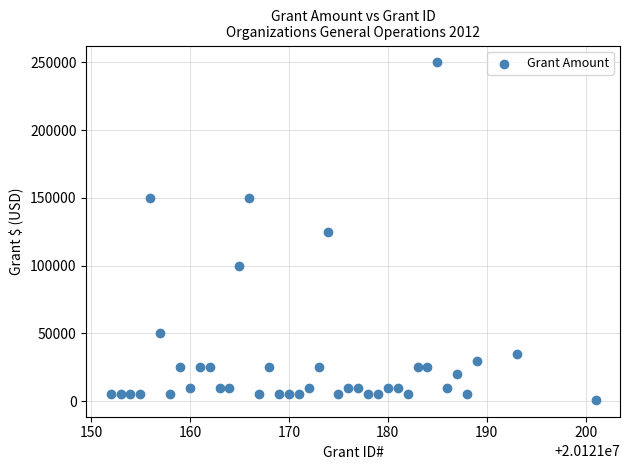

What is the range of Y values (max minus min)?

249000